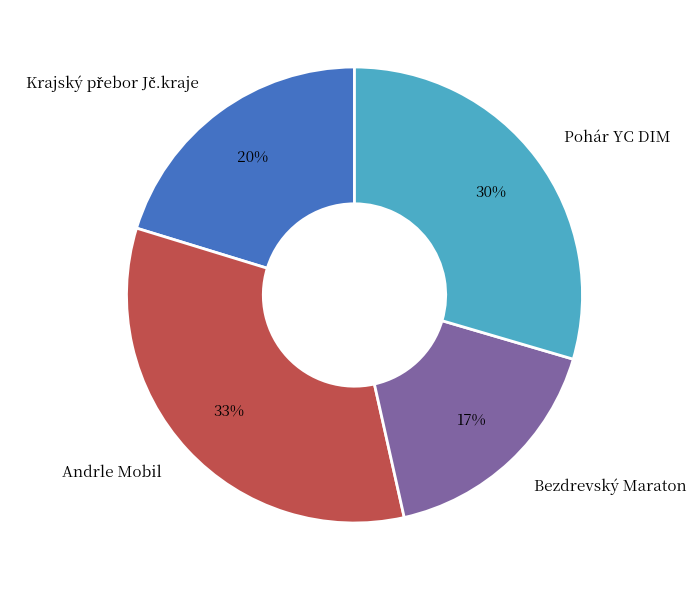

To the nearest percent, what is the average slice percentage?

25%